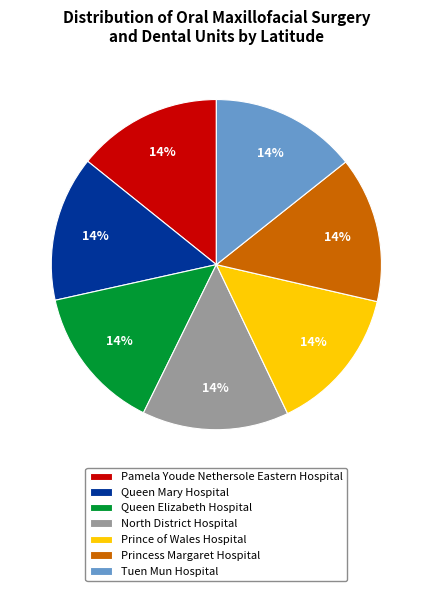

To the nearest percent, what is the average slice percentage?

14%